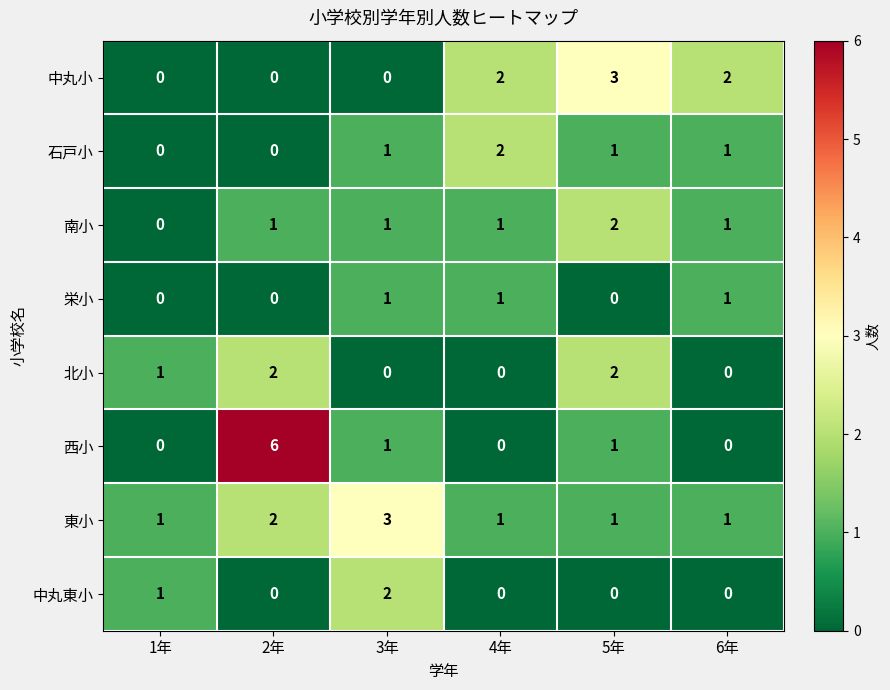

The 東小 series shows 2 at 5年. True or false?

False